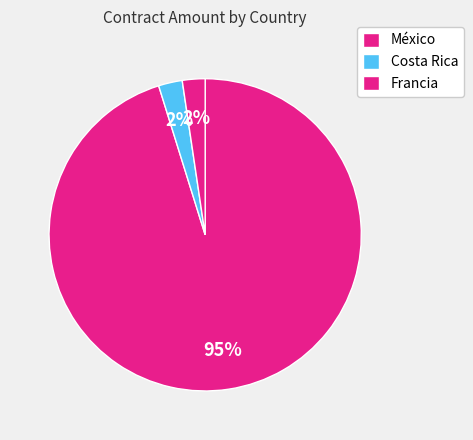

How many segments does this pie chart have?

3